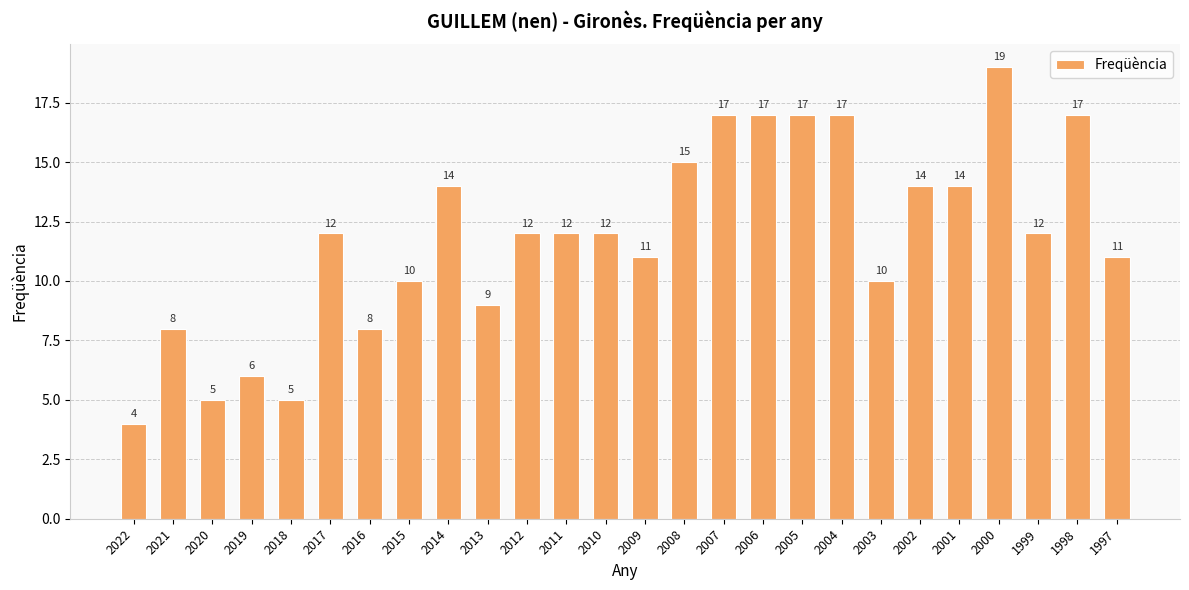

What is the difference between the values at 2020 and 1997?

6